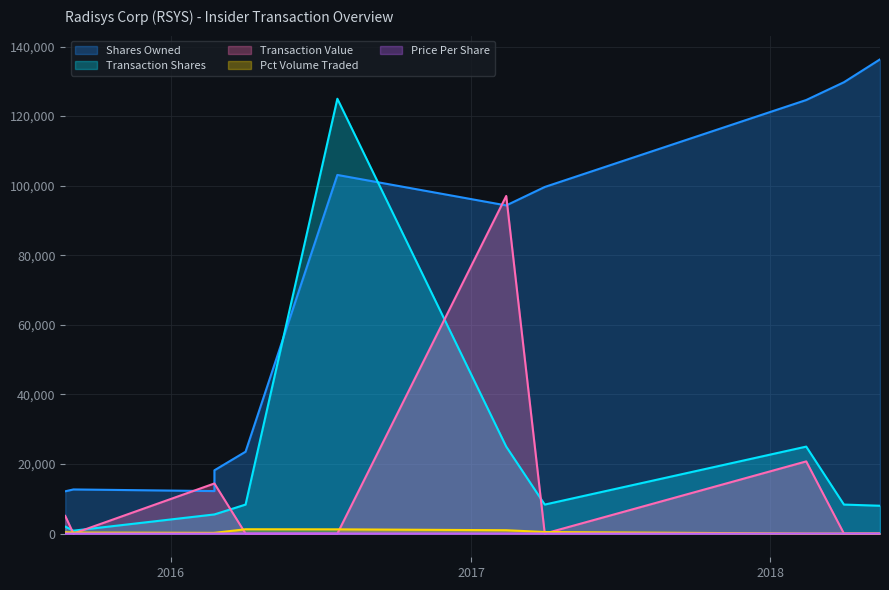

What is the label of the 3rd point from the right?

2018-02-14